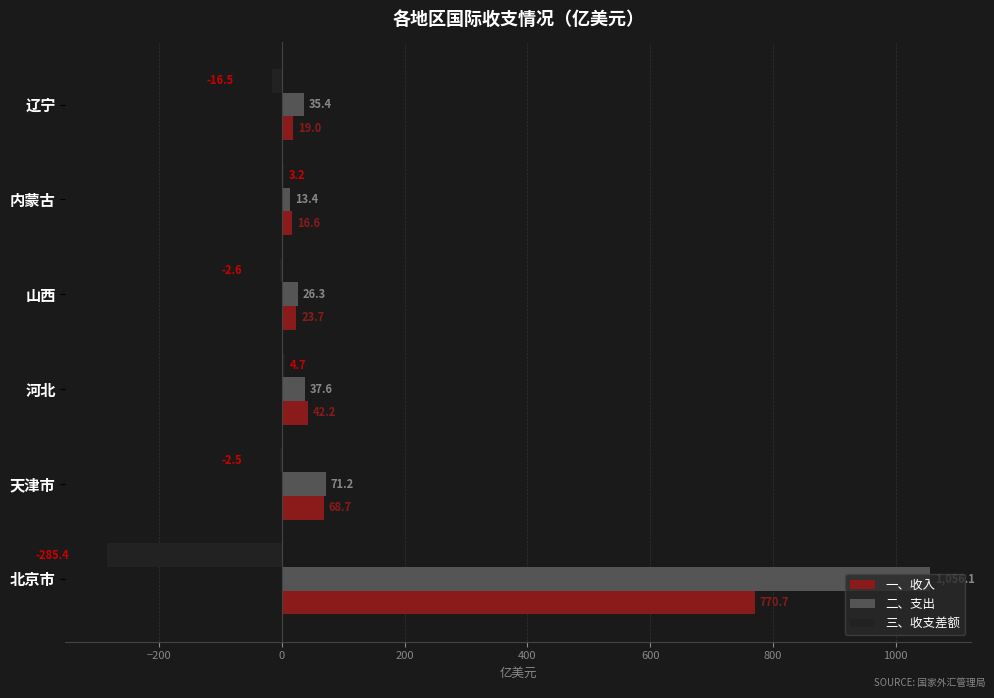

At which label is 三、收支差额 closest to -140?

辽宁